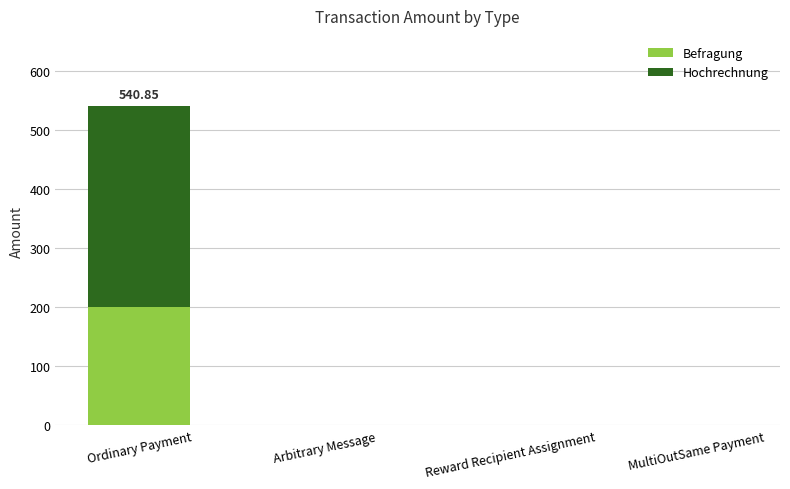

What is the sum of the Befragung values at Arbitrary Message and Ordinary Payment?

200.0